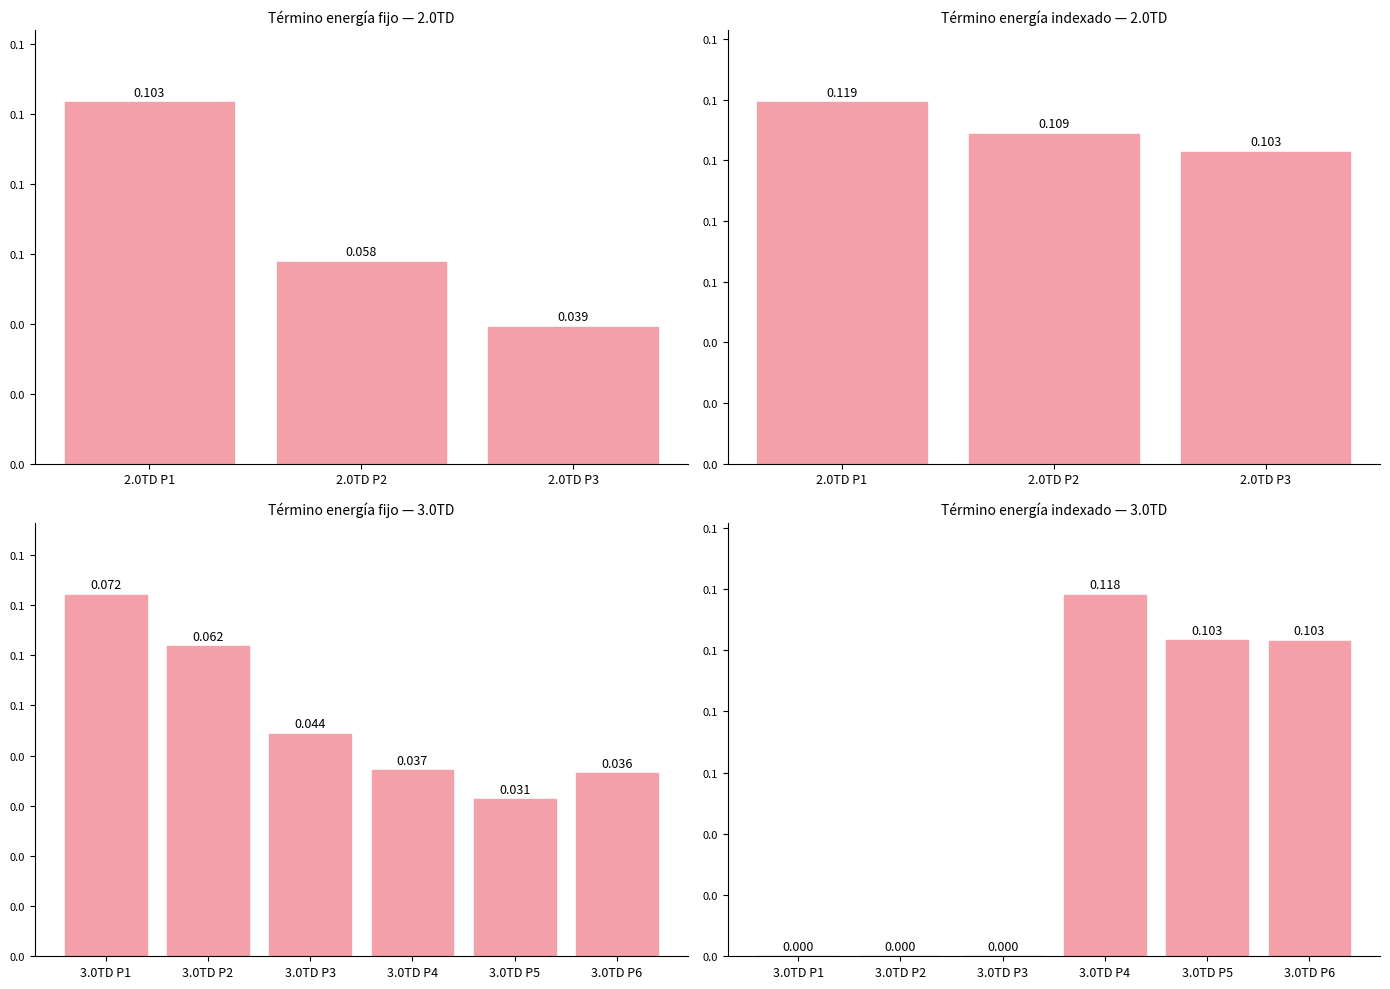

True or false: Término energía indexado (OMIEi*Bi) has a value of 0.1 at 3.0TD P1.

False